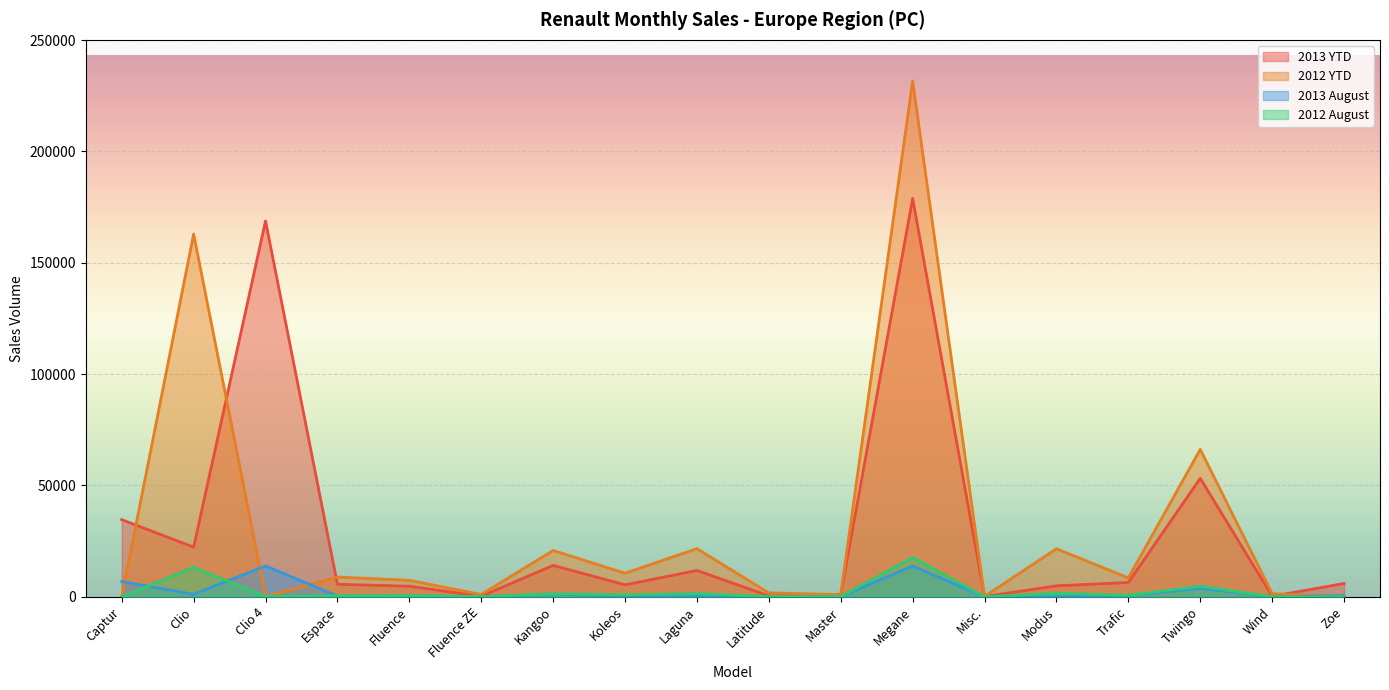

Which series changed the most between Fluence and Zoe?

2012 YTD